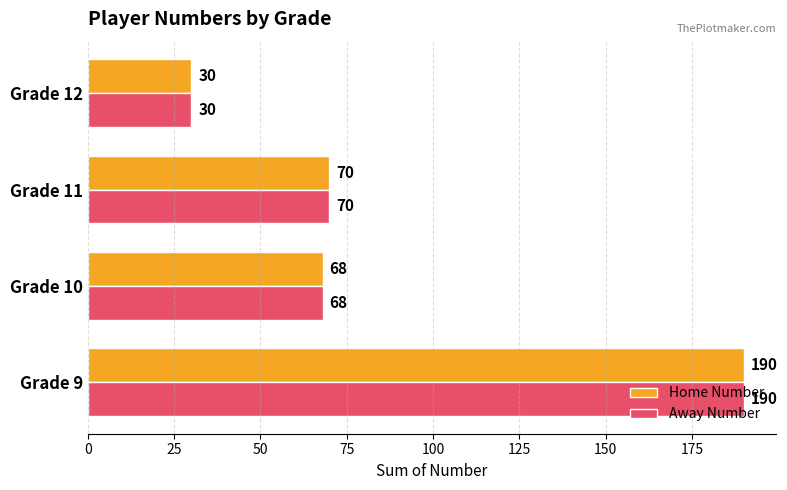

Which label corresponds to the smallest value in the chart?

Grade 12